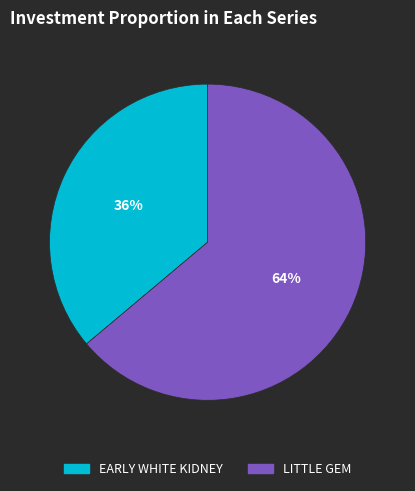

The LITTLE GEM slice represents 56% of the pie. True or false?

False